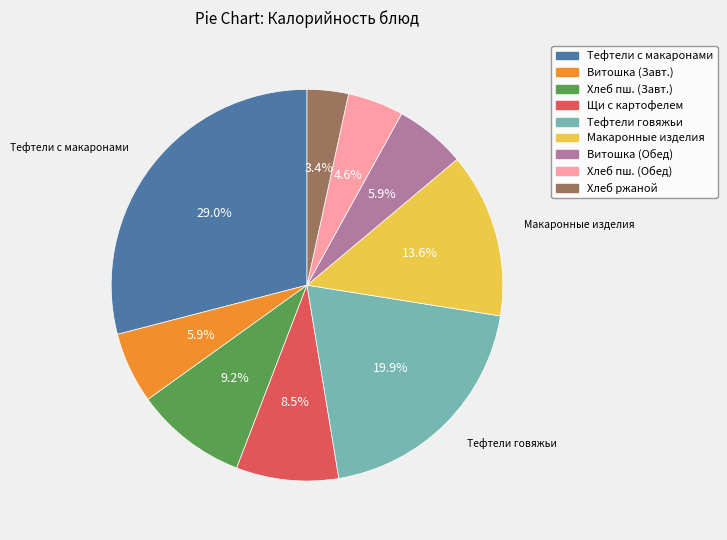

Is there any slice that represents more than half of the pie?

No